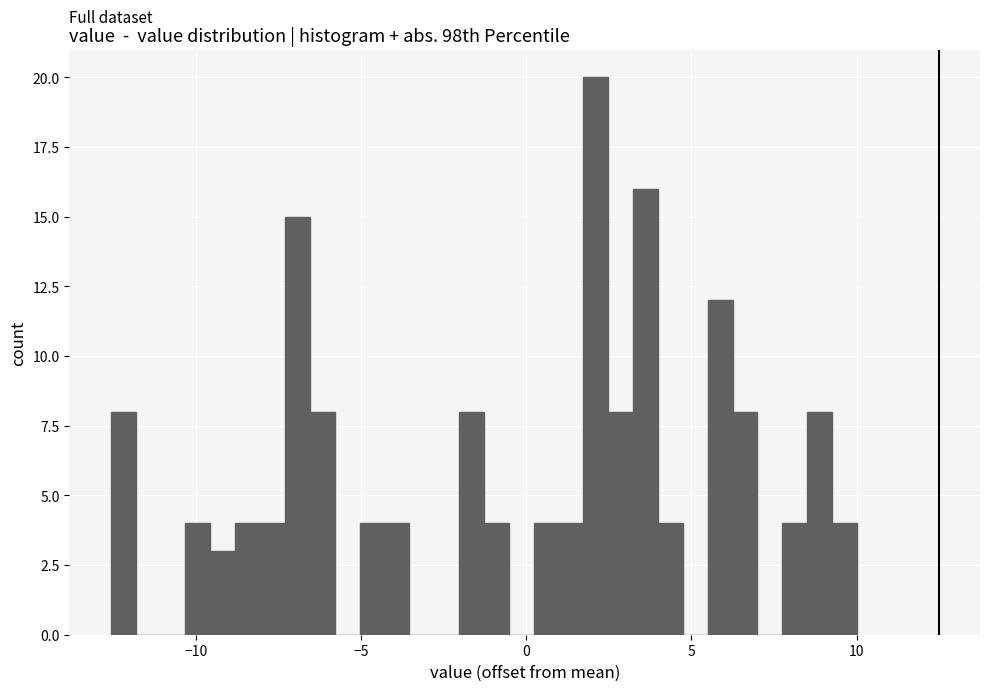

Around what value on the x-axis is the tallest bar? Give the approximate position of its centre, as read against the axis.

2.0